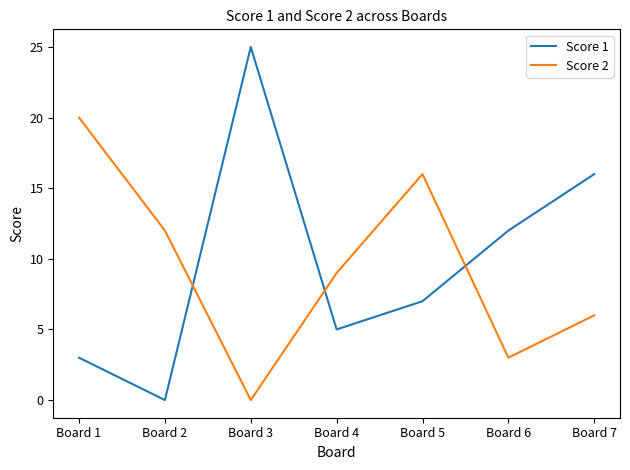

List the series in order of their peak value, highest first.

Score 1, Score 2